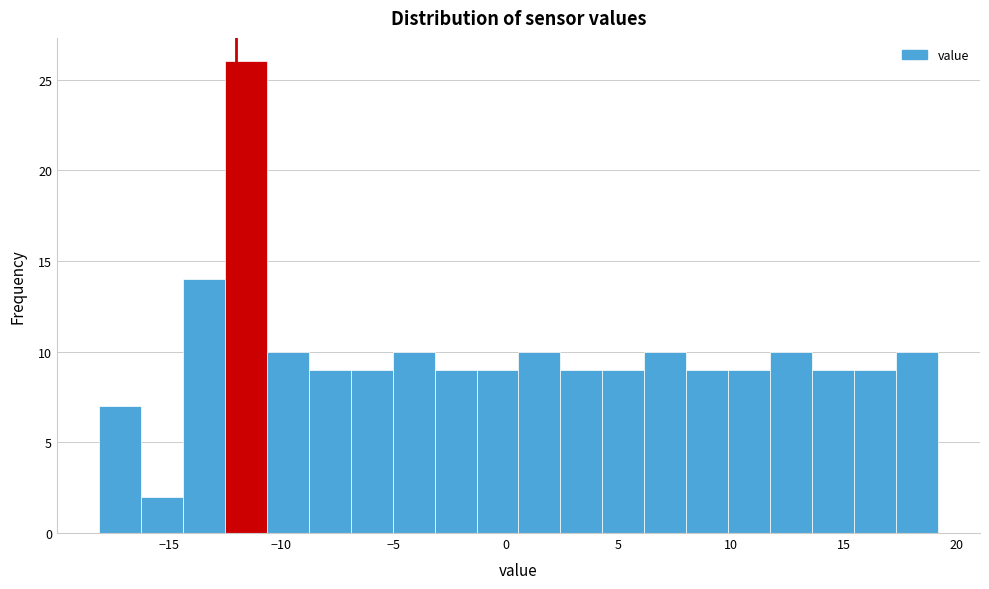

Read against the x-axis, roughly where is the centre of the tallest bar?

-11.5